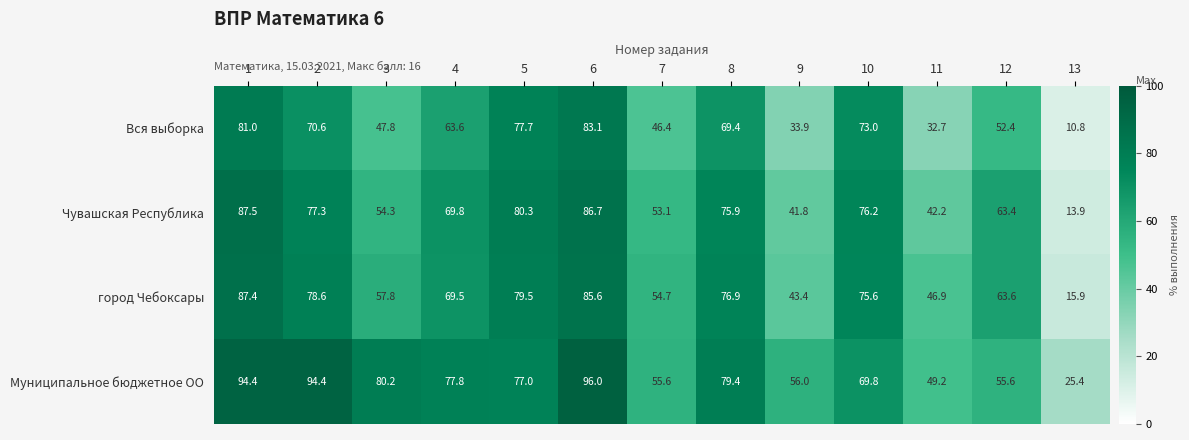

At how many categories does at least one series exceed 61?

9